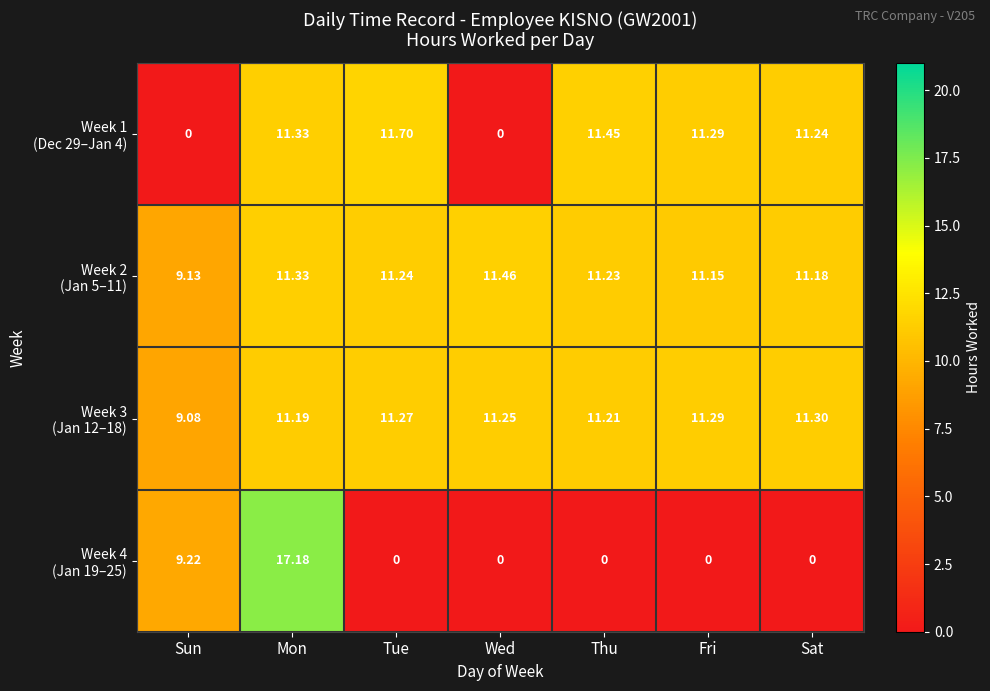

Which category has the highest value across all series?

Mon